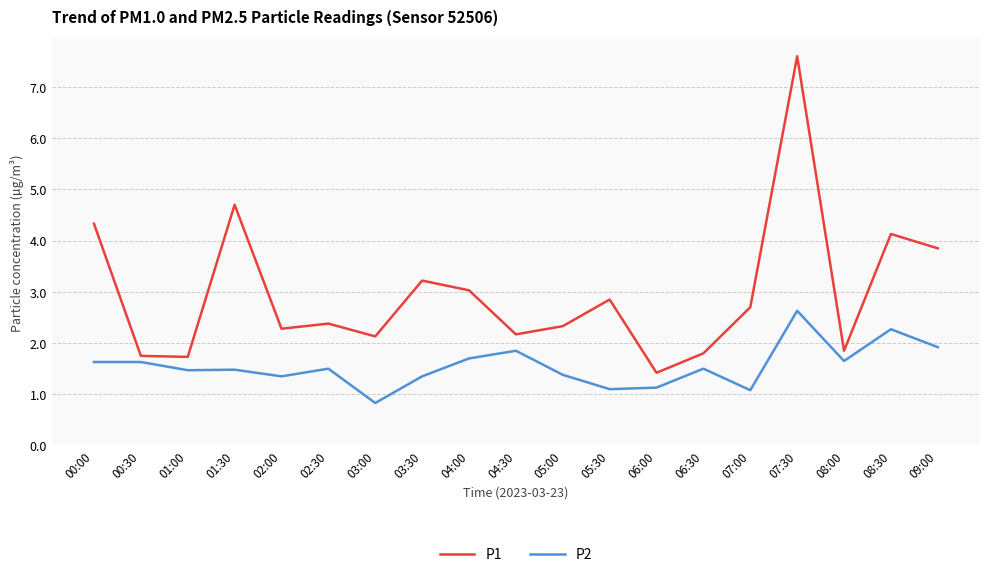

True or false: P1 has more than 2 interior local peaks.

True